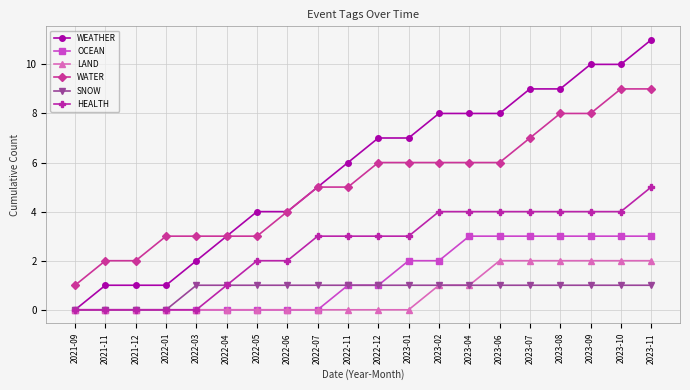

Which series has the largest total across all categories?

WEATHER